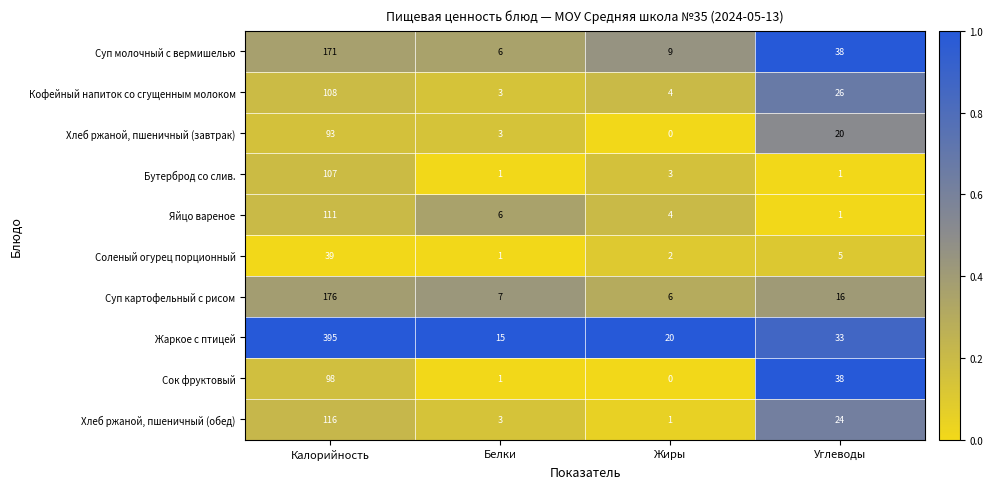

At how many categories does at least one series exceed 0?

4